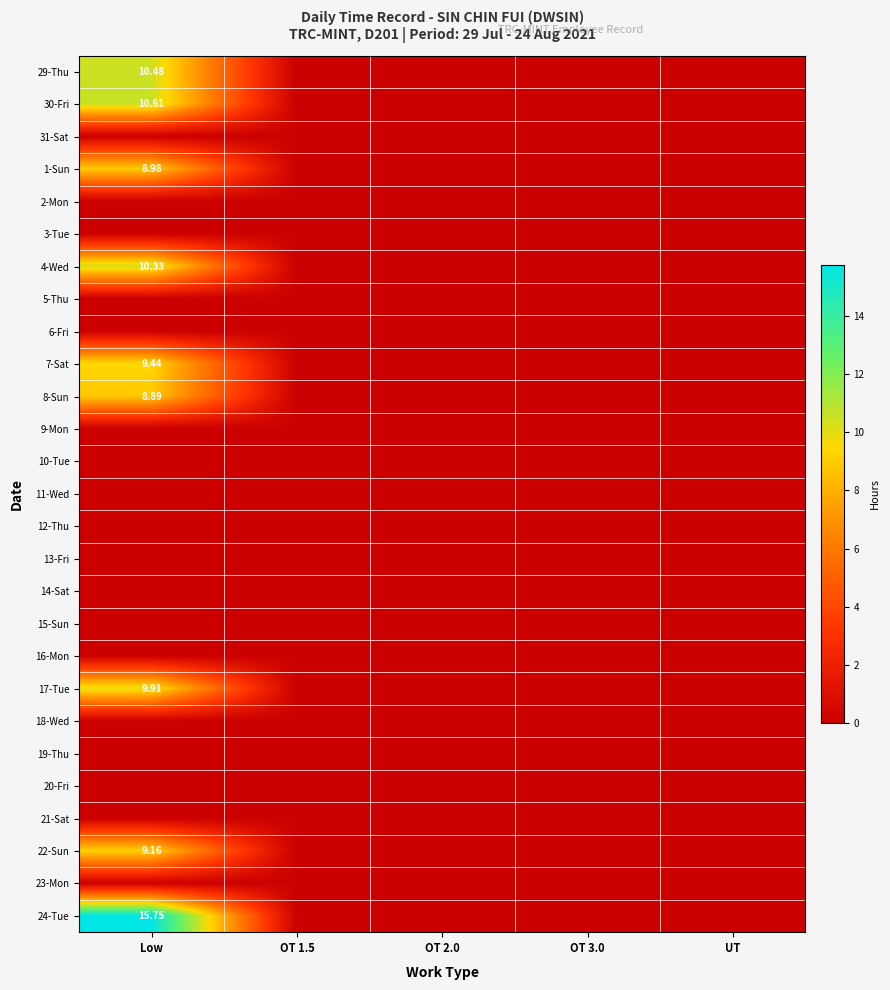

What is the sum of all 1-Sun values?

9.0